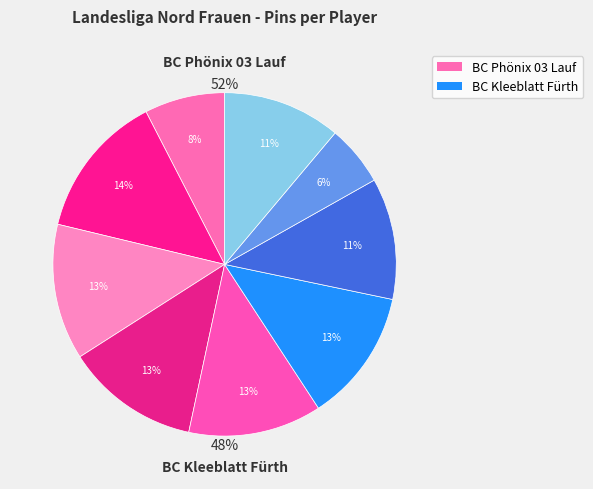

True or false: Herderich, Christine accounts for 6% of the total.

False